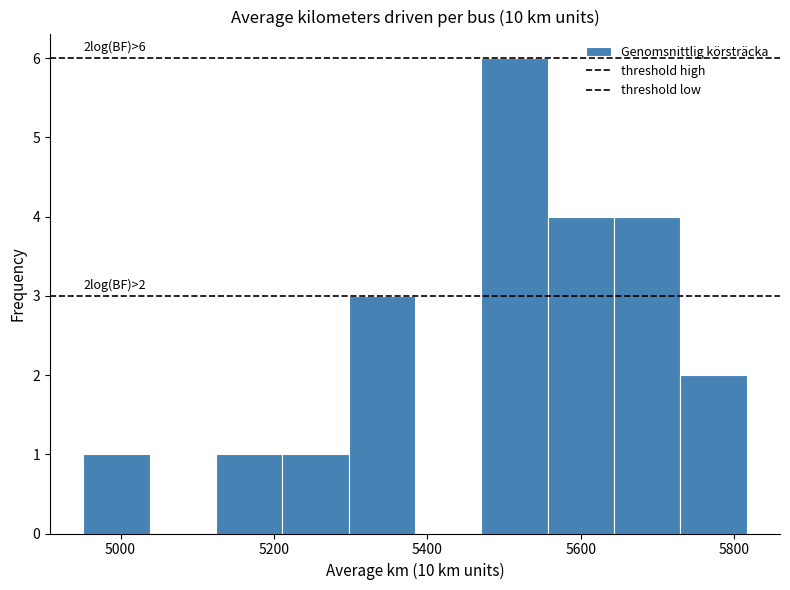

Which range on the x-axis has the tallest bar?

5480 to 5560